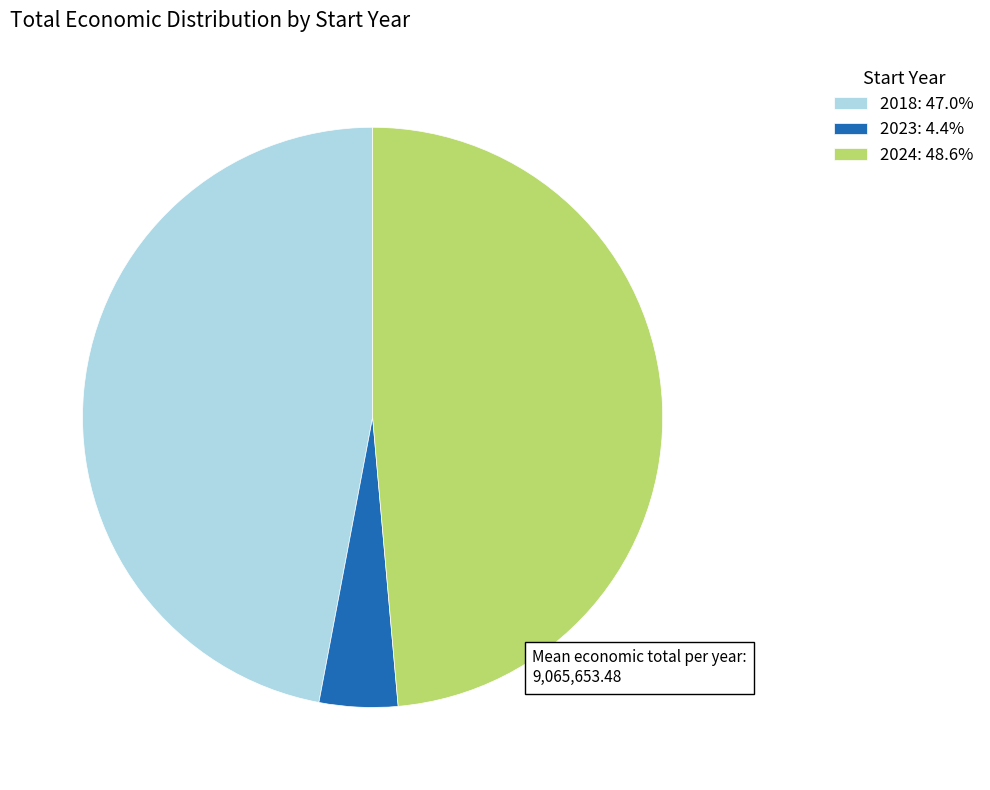

How many segments does this pie chart have?

3